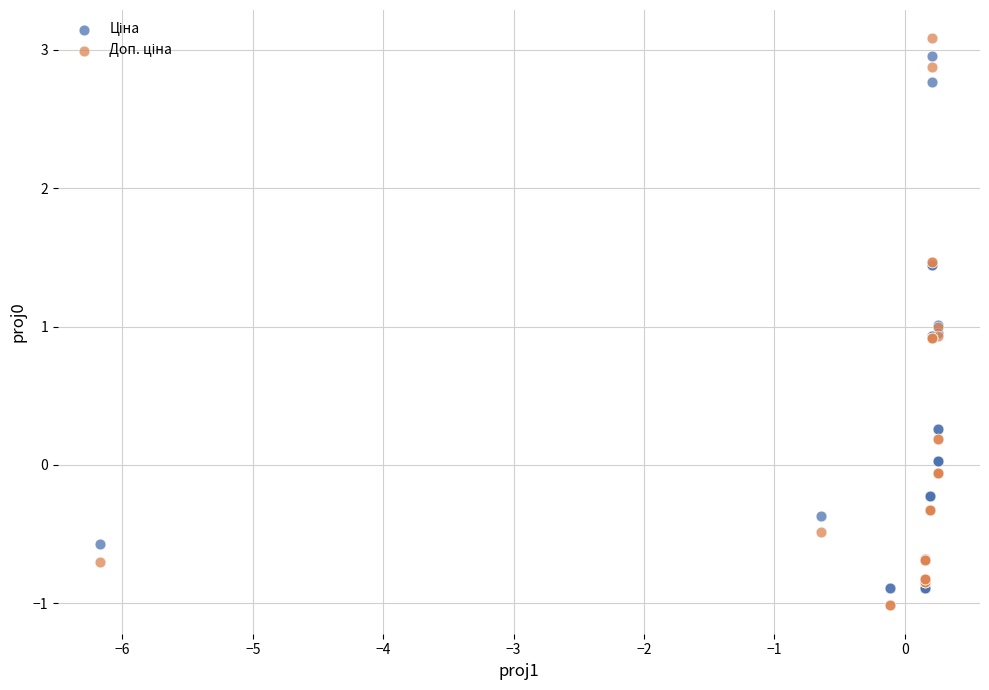

What is the X range (max minus min) for the scatter plot?

6.4